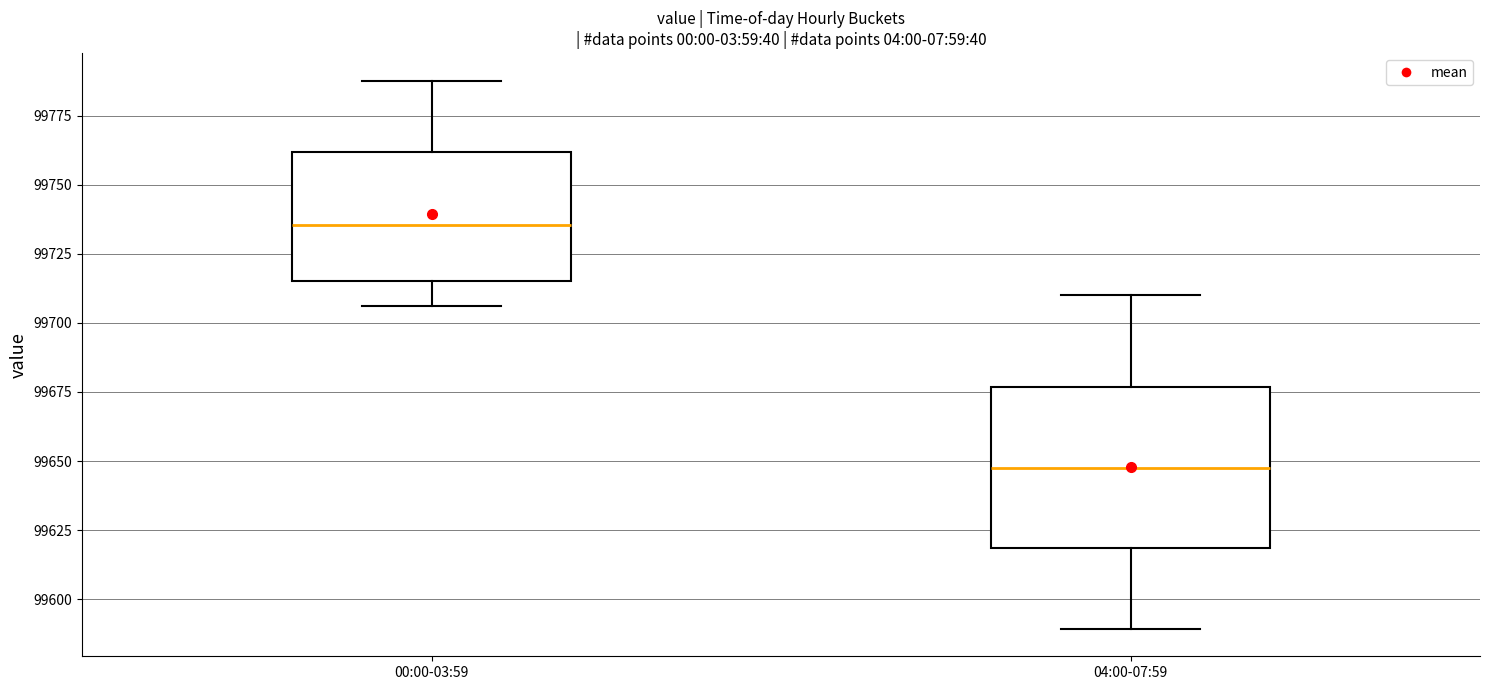

Which box has the lowest median line?

04:00-07:59